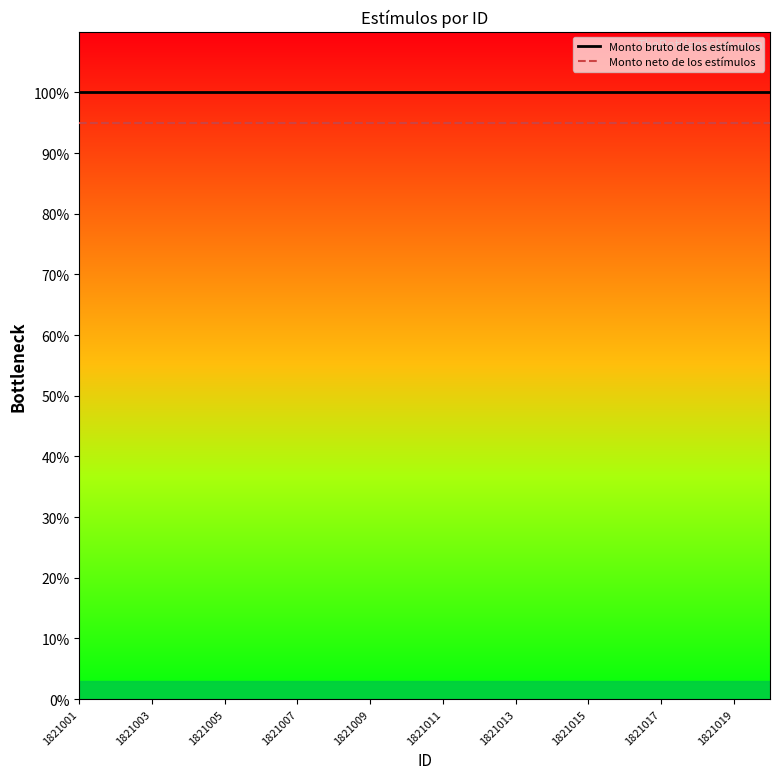

True or false: Monto bruto de los estímulos and Monto neto de los estímulos cross at least once.

False